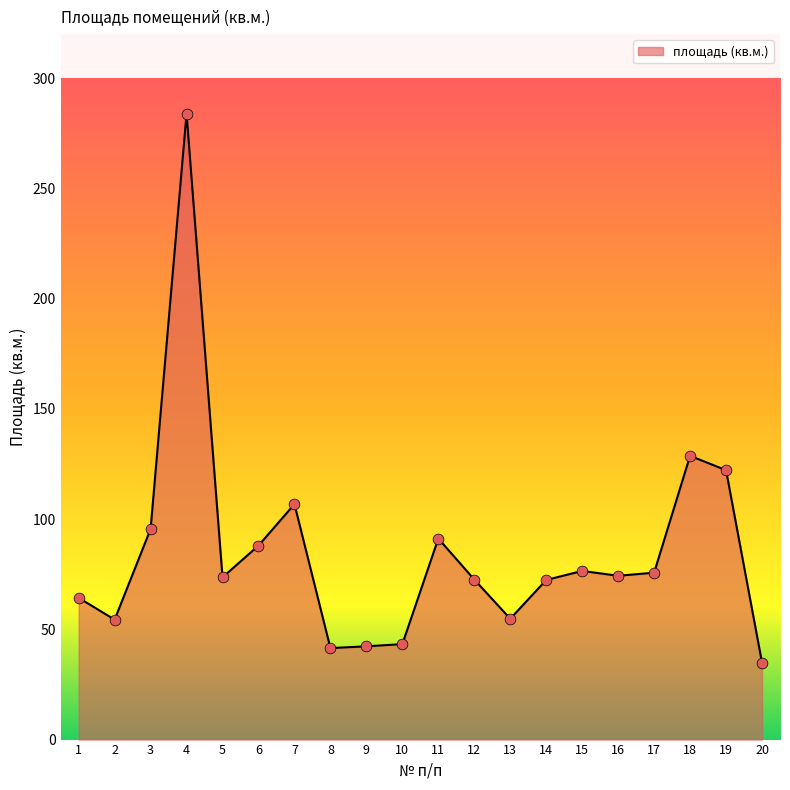

Which has a higher value, 17 or 2?

17